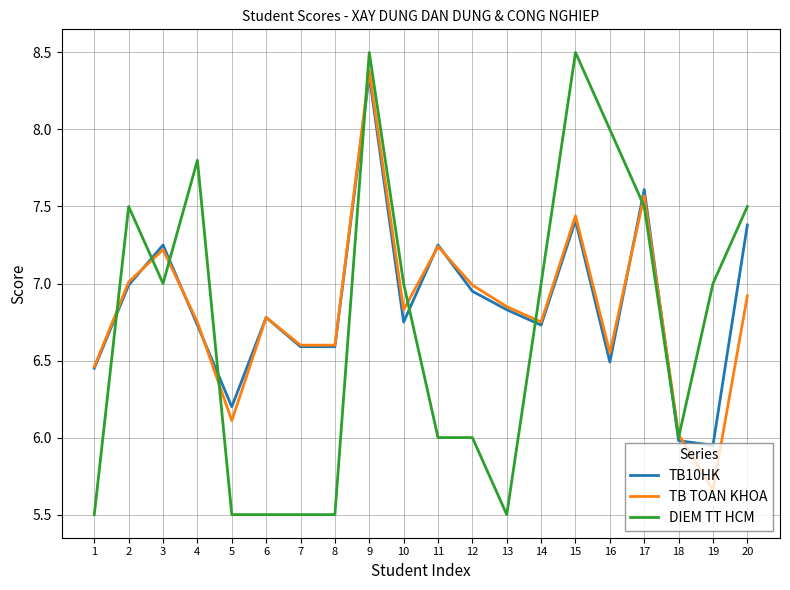

How many series are shown in this chart?

3